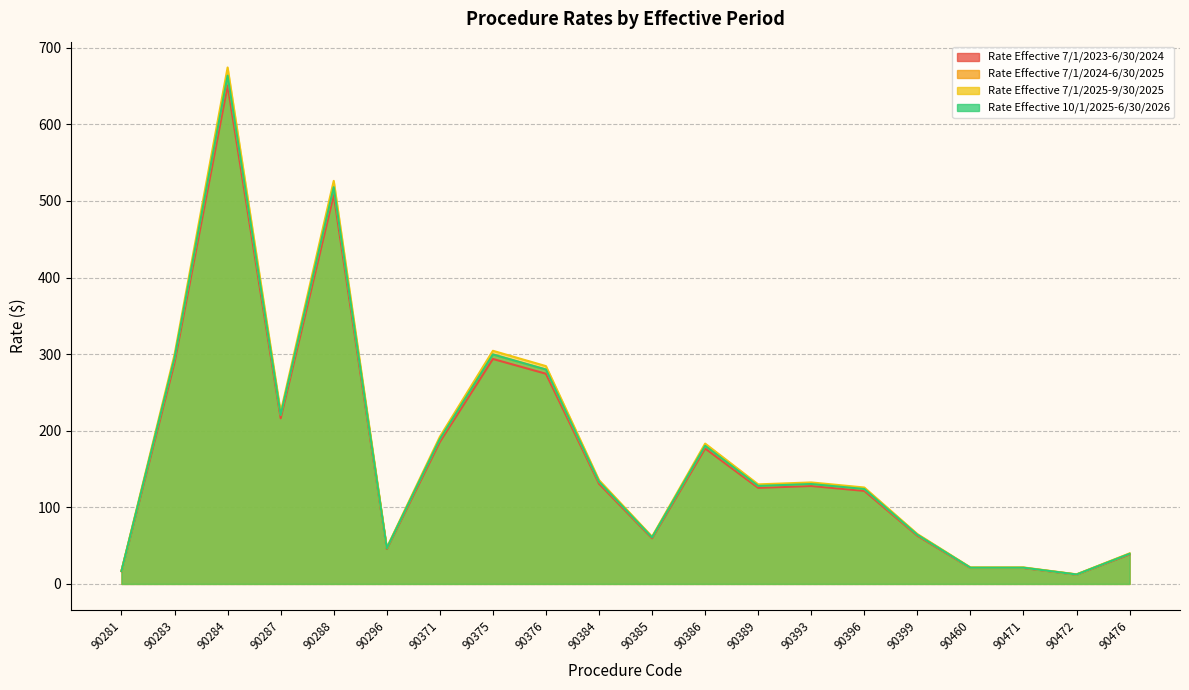

What is the greatest value displayed?

674.2